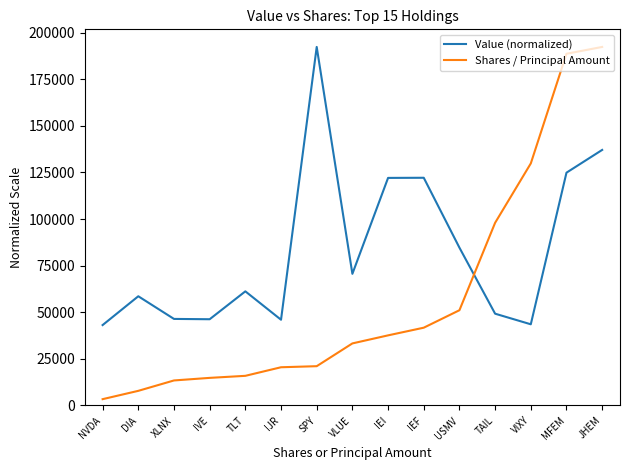

True or false: Shares / Principal Amount and Value (normalized) intersect in this chart.

True